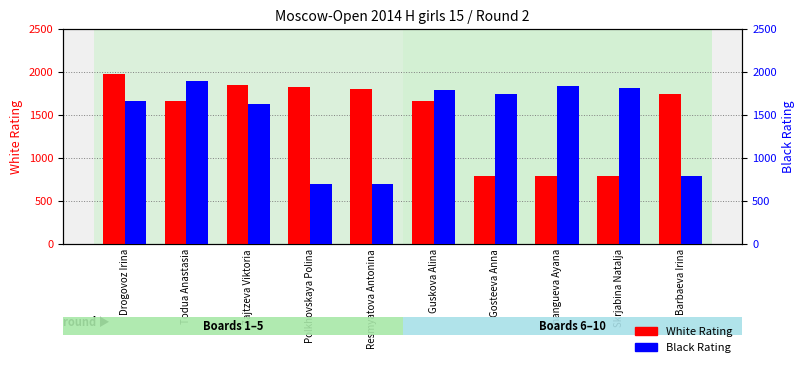

Is it true that White Rating equals 1981 at Drogovoz Irina?

True